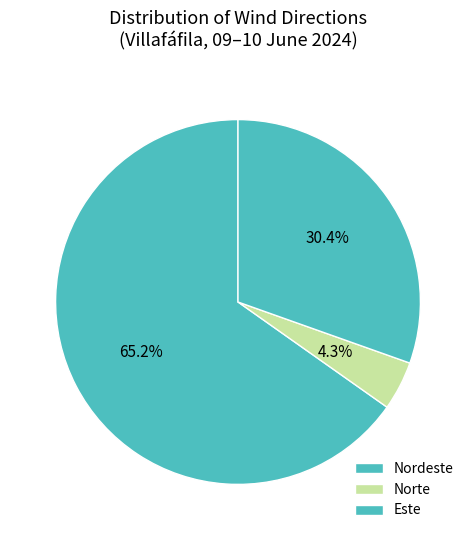

How many slices are in this pie chart?

3